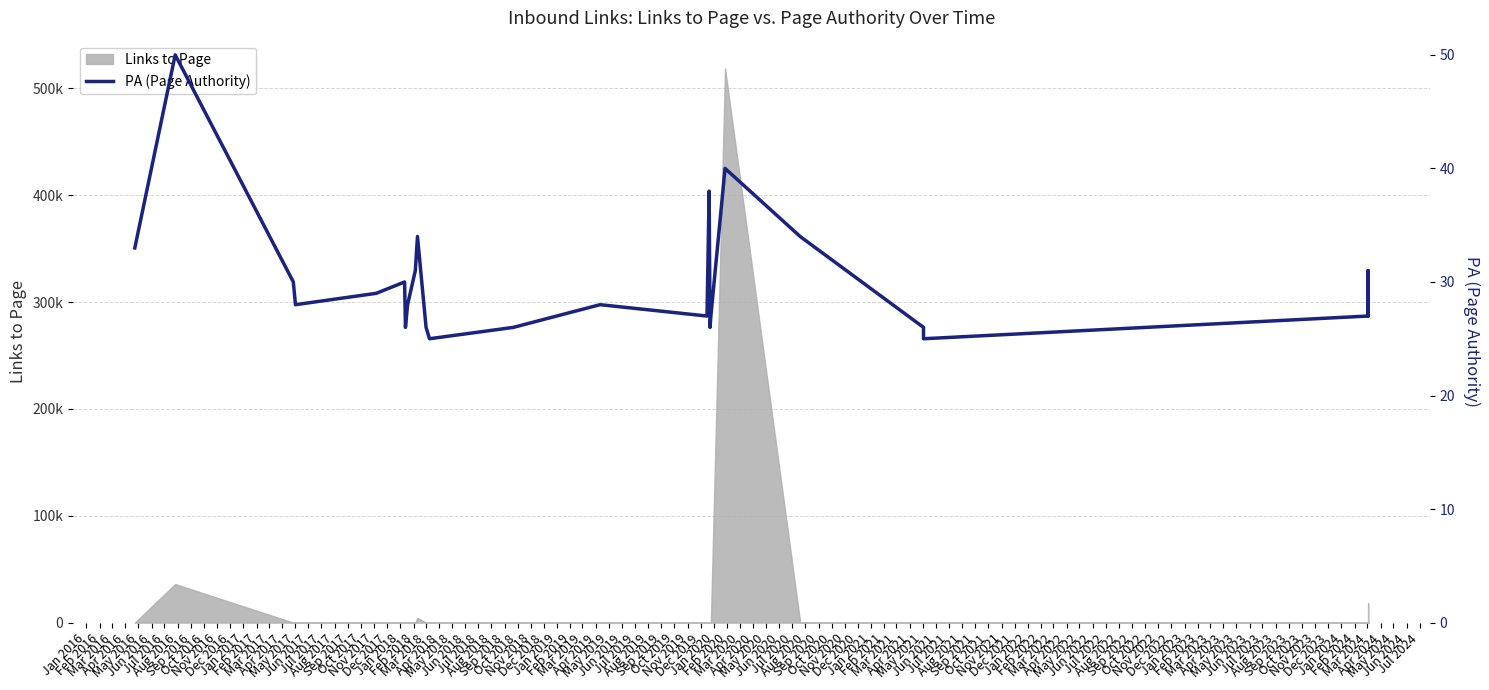

What is the difference between the maximum and minimum values?

25